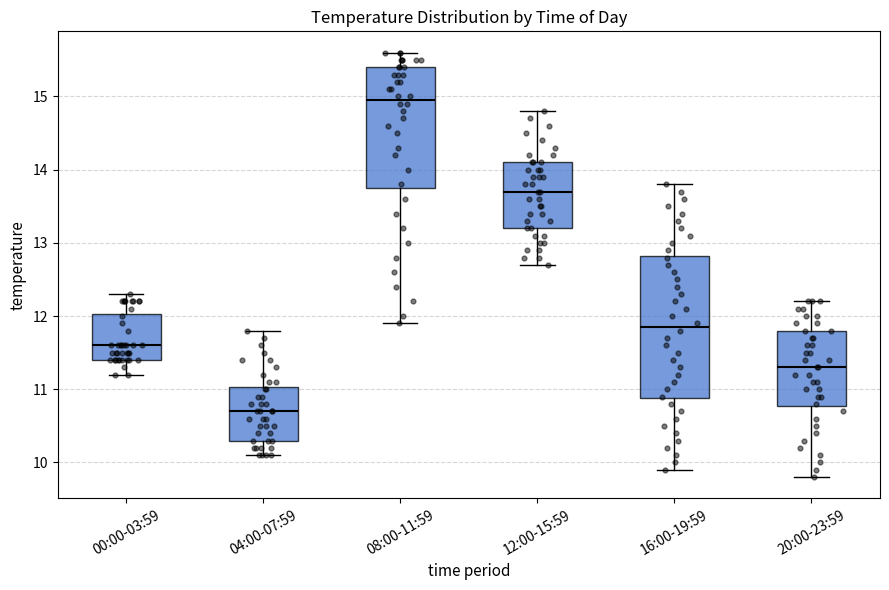

Comparing the boxes themselves (not the whiskers), which one is the tallest?

16:00-19:59